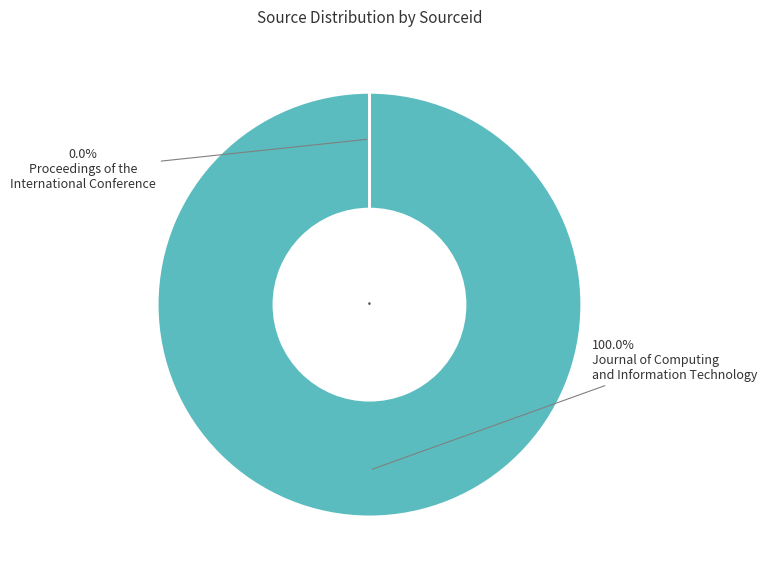

Does any single category account for the majority?

Yes